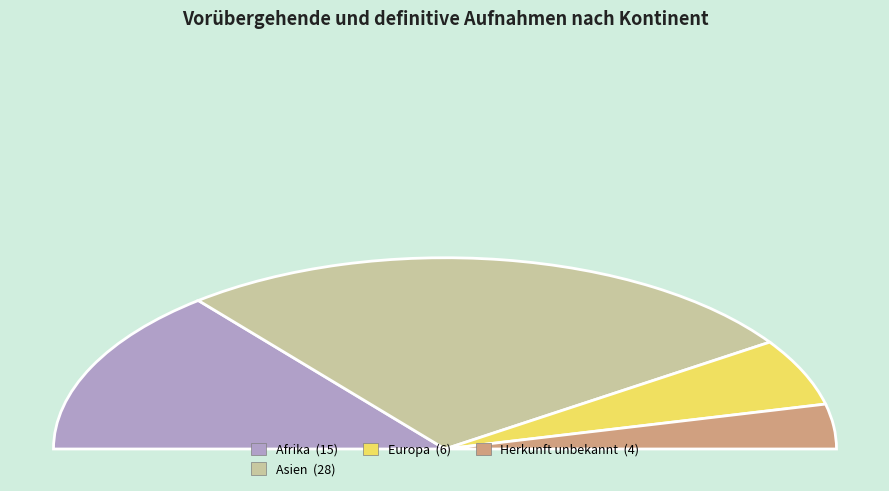

What is the change in value from Afrika to Asien?

+13